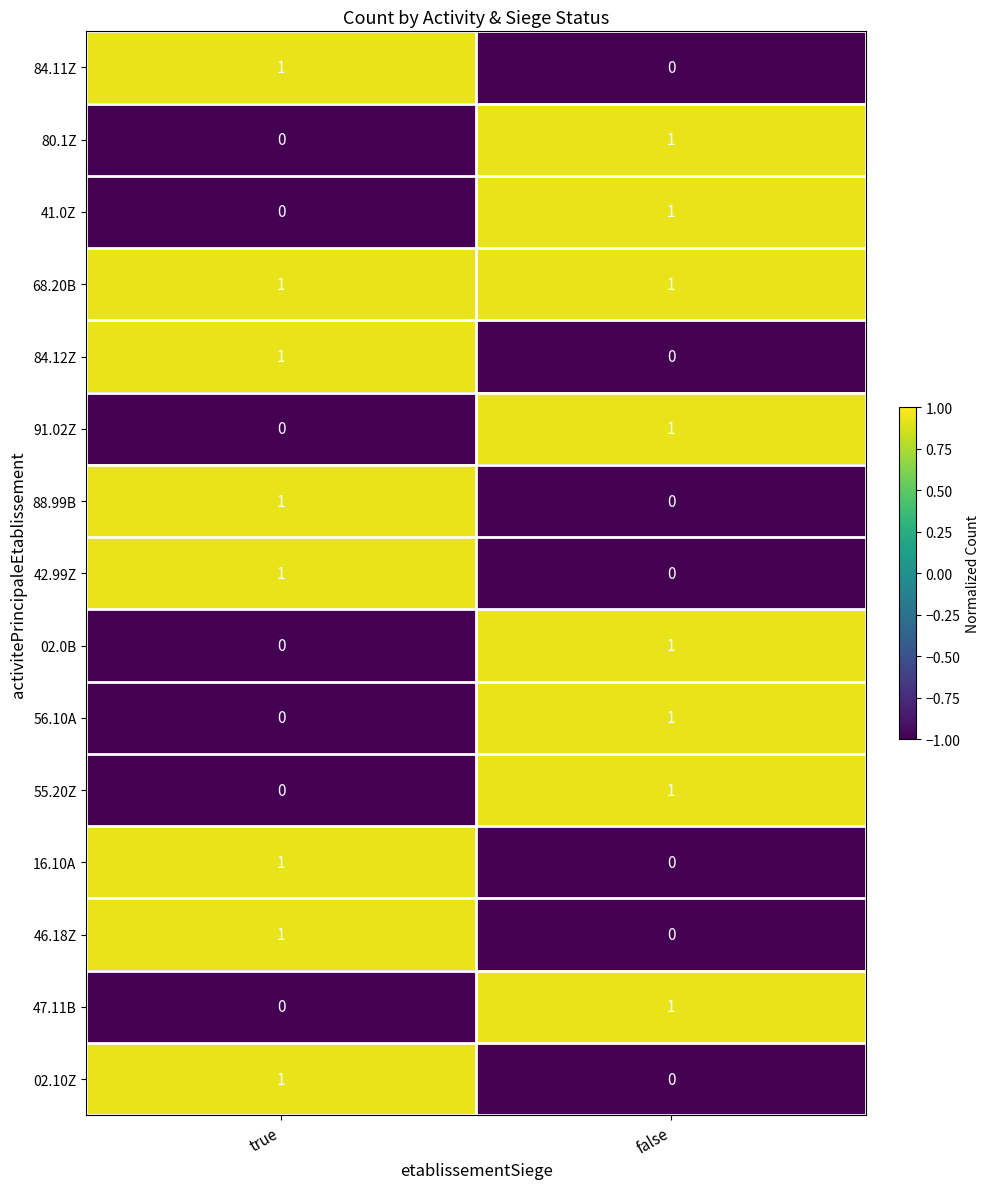

Which category has the highest value in the 91.02Z series?

false